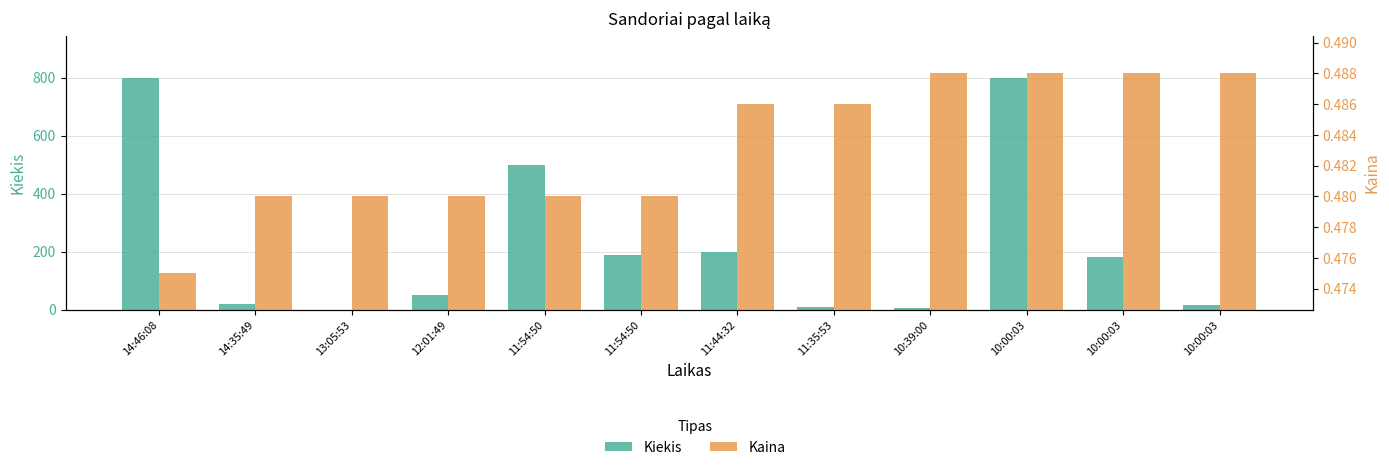

What is the highest value of the Kiekis series?

800.0